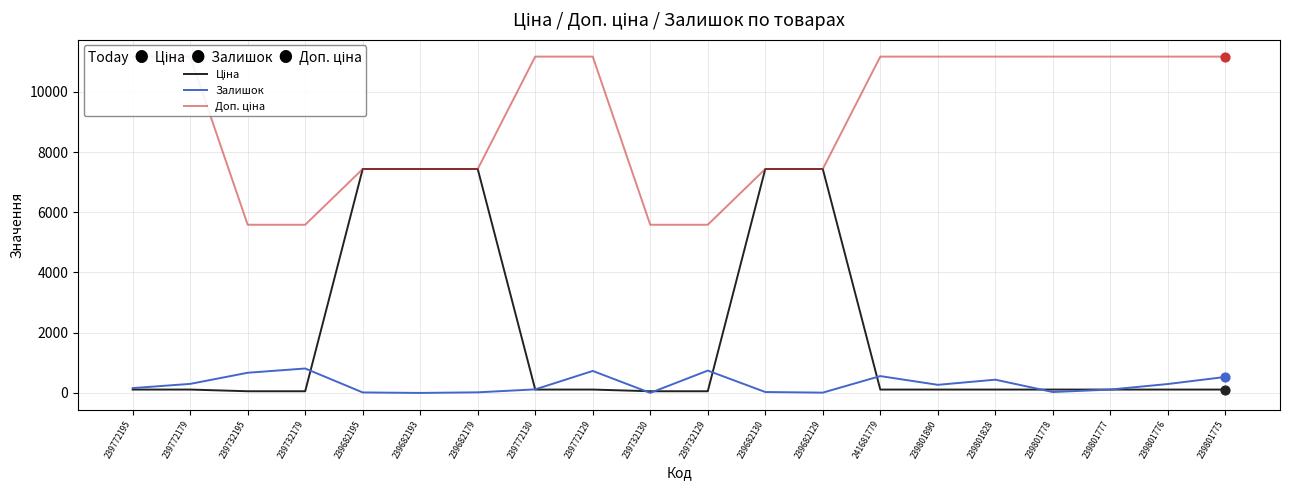

Which series reaches the minimum Y coordinate?

Залишок